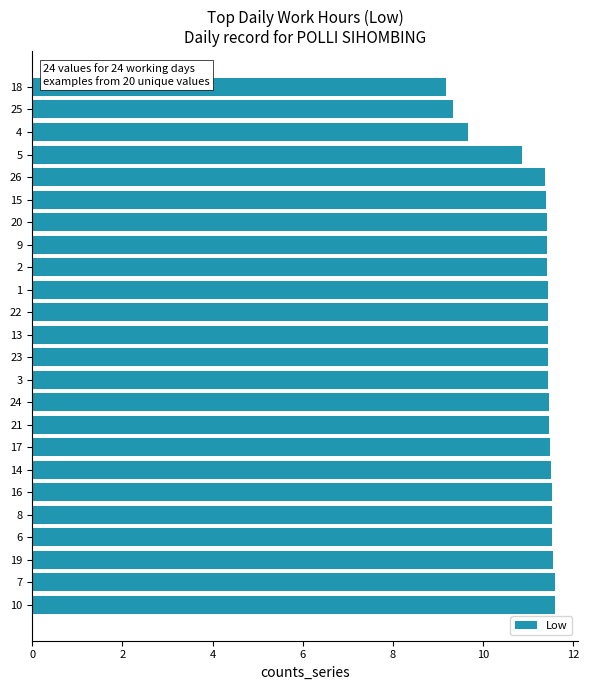

Does the chart contain stacked bars?

No